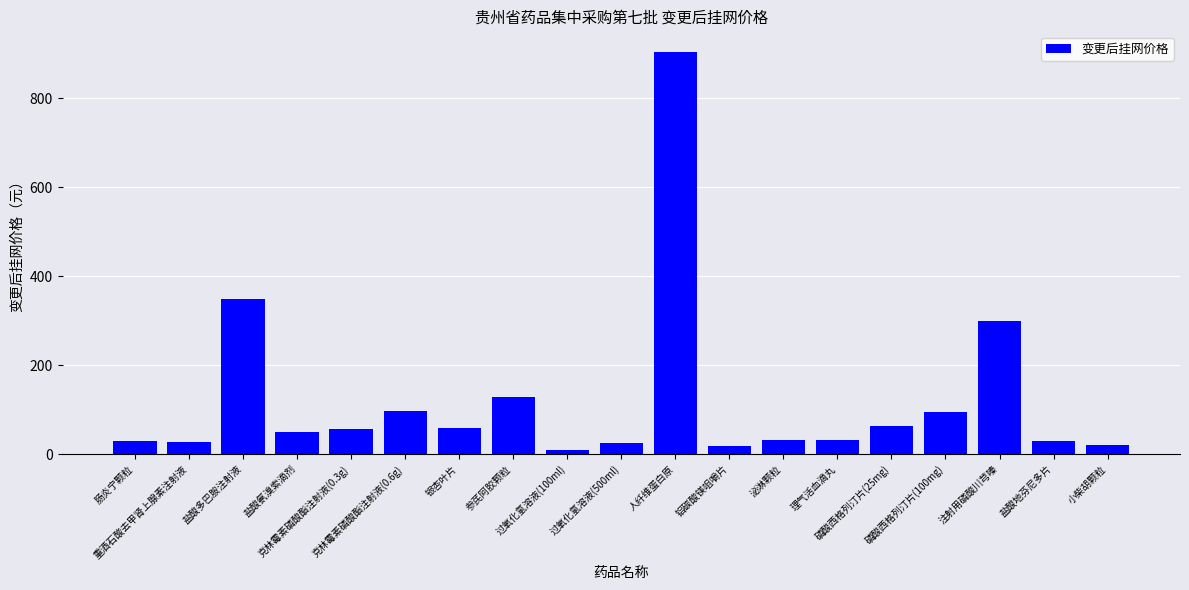

What is the difference between the values at 盐酸多巴胺注射液 and 参芪阿胶颗粒?

220.0